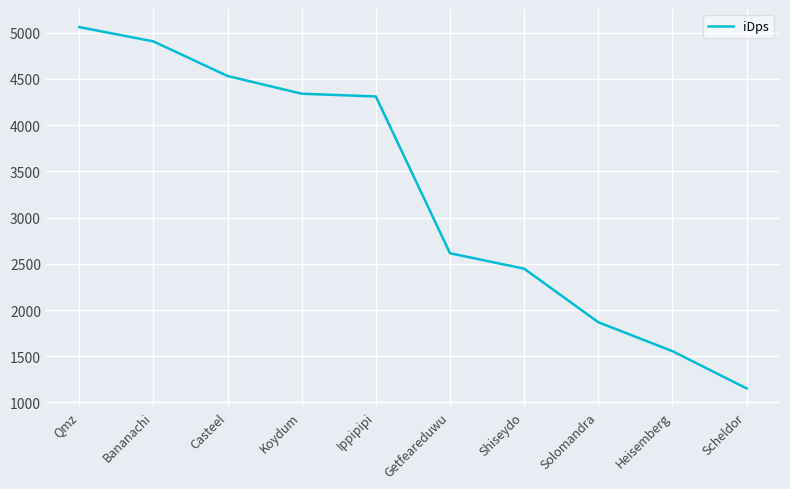

Reading right to left, list all the values displayed in this chart.

1152.5	1554.8	1867.9	2447.5	2614.2	4310.6	4340.2	4532.0	4906.1	5061.3